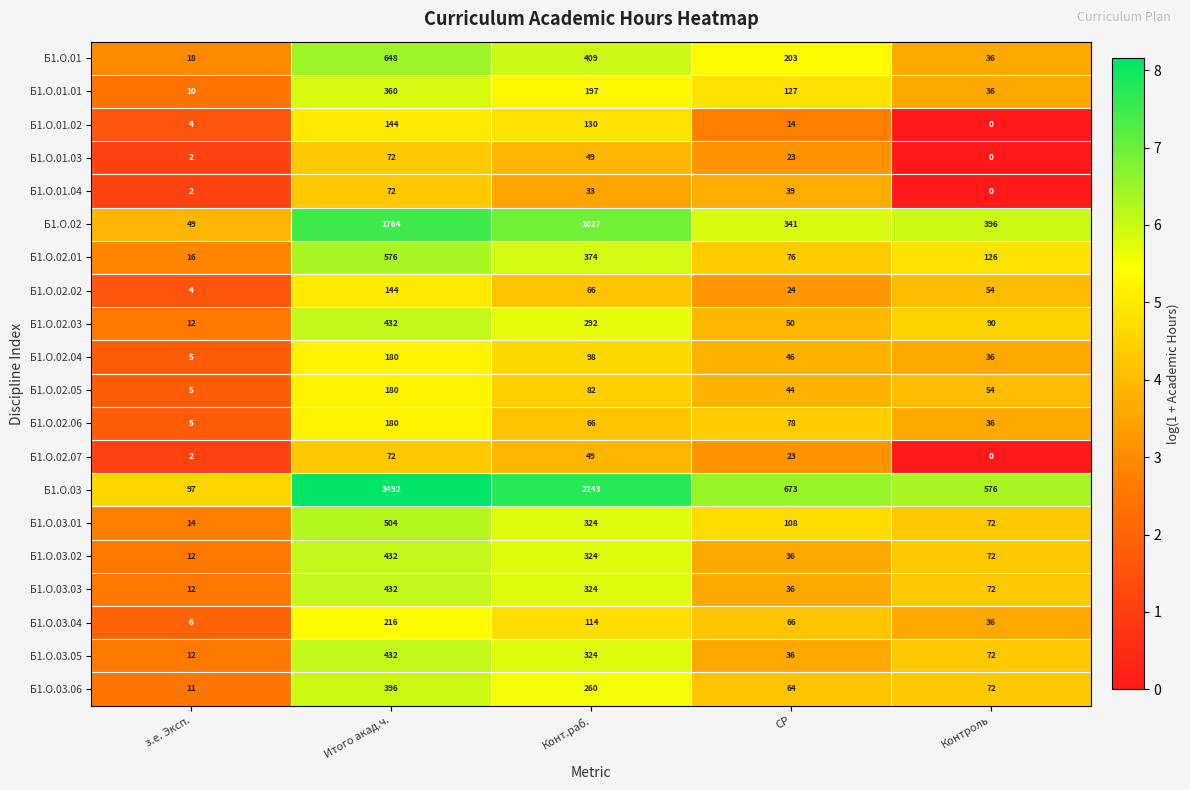

At which category does the chart reach its peak across all series?

Итого акад.ч.